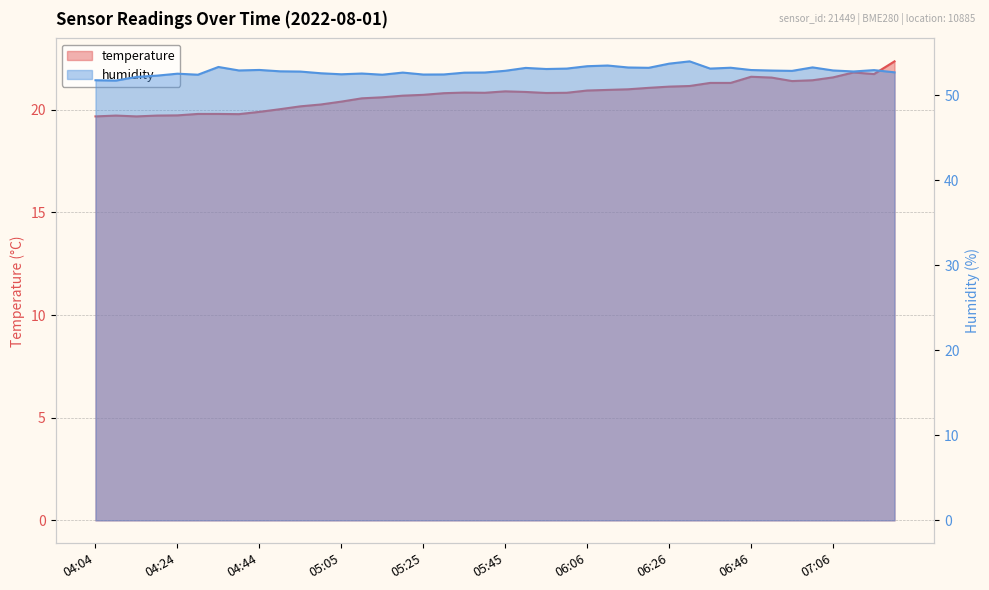

Rank the series by their maximum value, from highest to lowest.

humidity, temperature